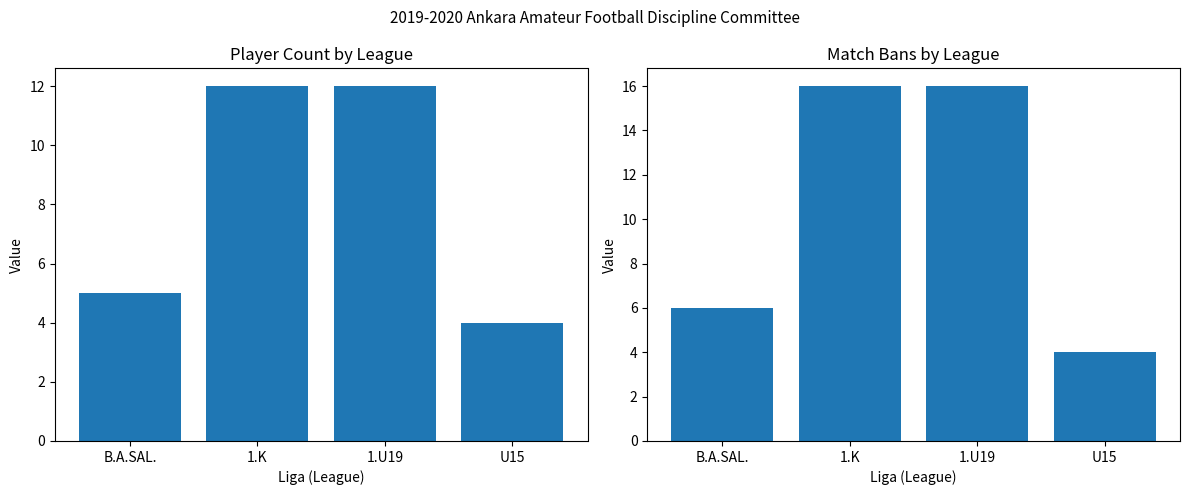

The value of Total Match Bans at 1.K is 16. True or false?

True